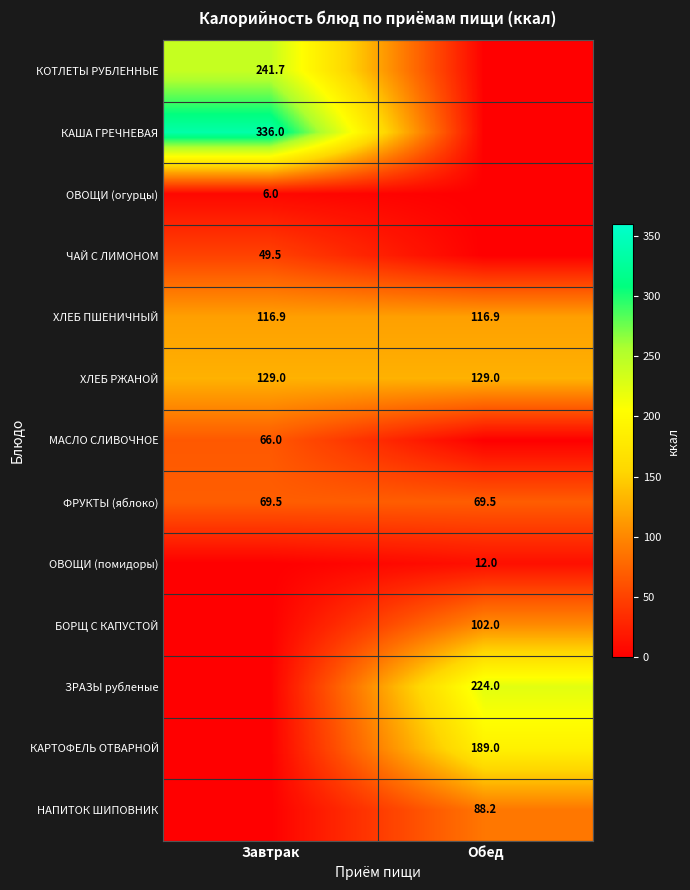

The value of КОТЛЕТЫ РУБЛЕННЫЕ at Завтрак is 166.8. True or false?

False